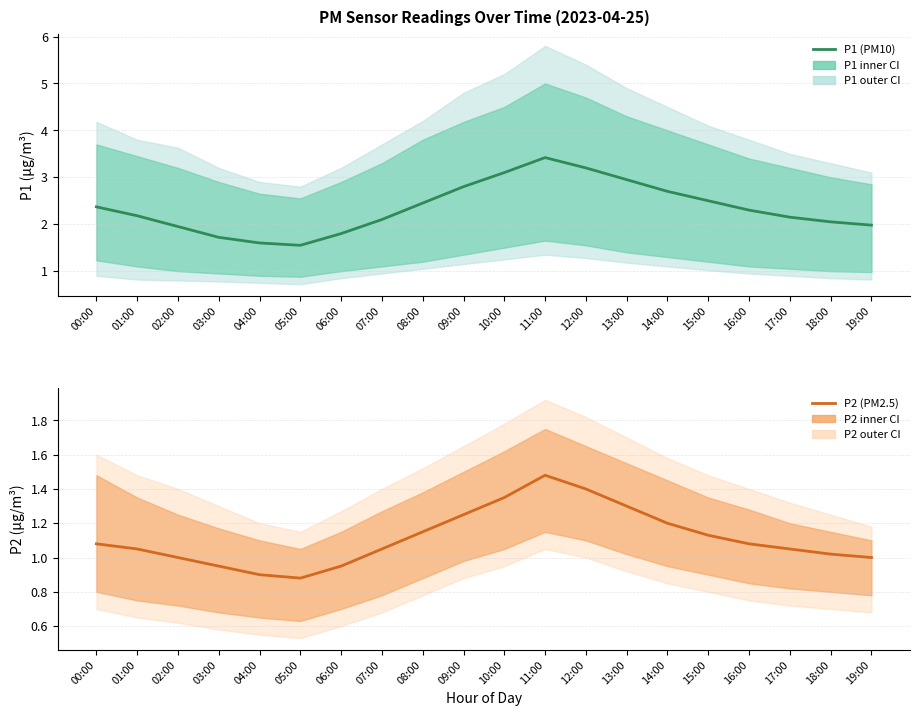

What is the difference between the highest and lowest values at 14:00?

1.5